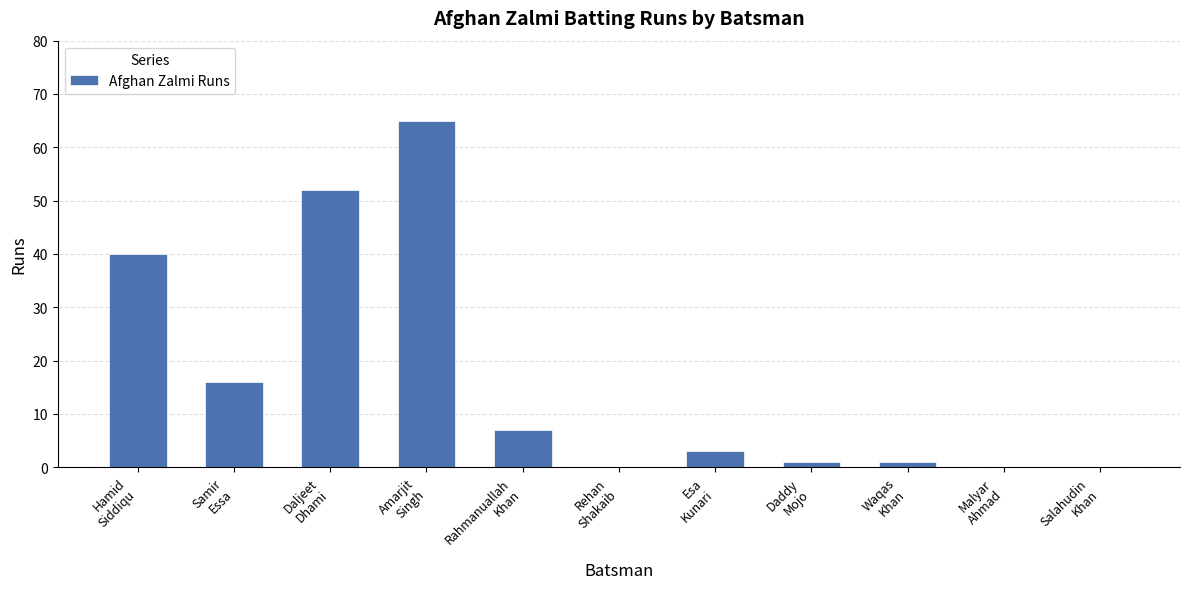

What is the maximum value shown in the chart?

65